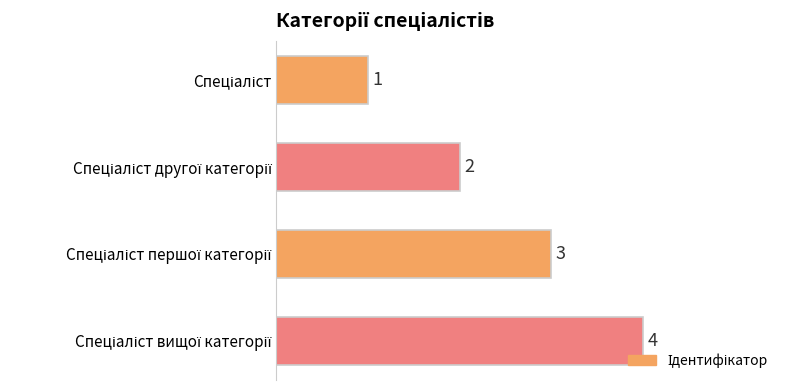

Count the values in the range 2 to 4.

3